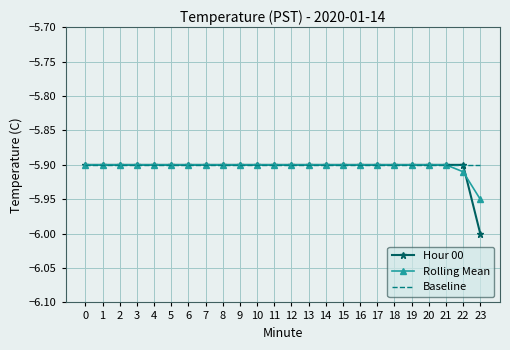

True or false: Hour 00 has a value of -5.9 at 4.

True